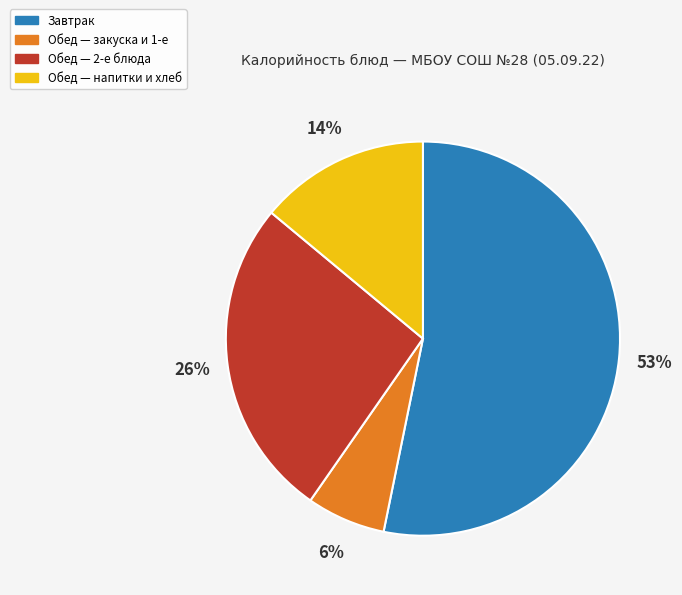

Is there a majority slice in this chart?

Yes